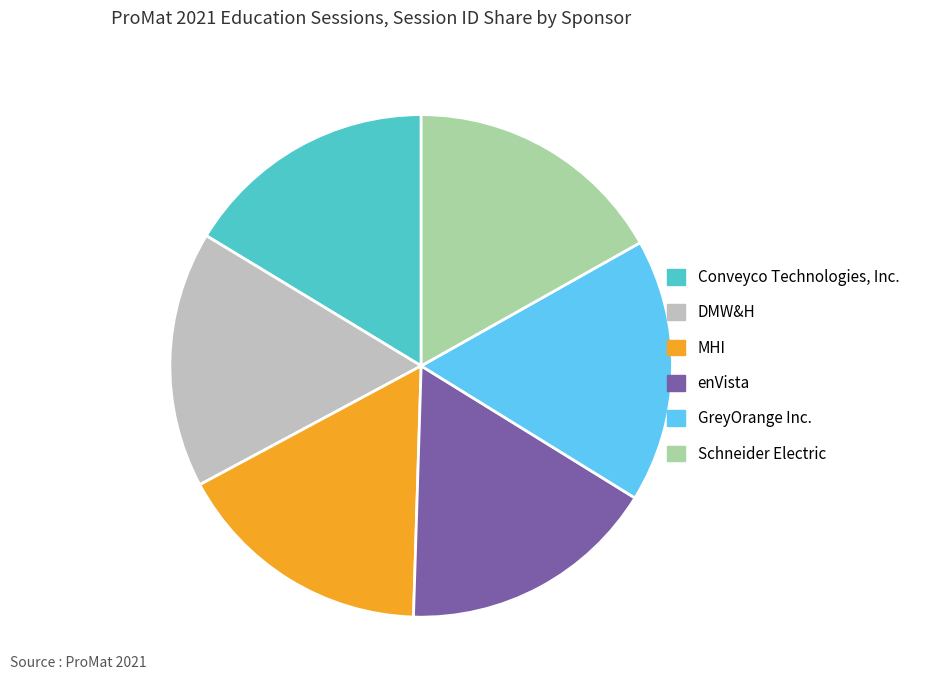

Does GreyOrange Inc. account for over 50% of the chart?

No